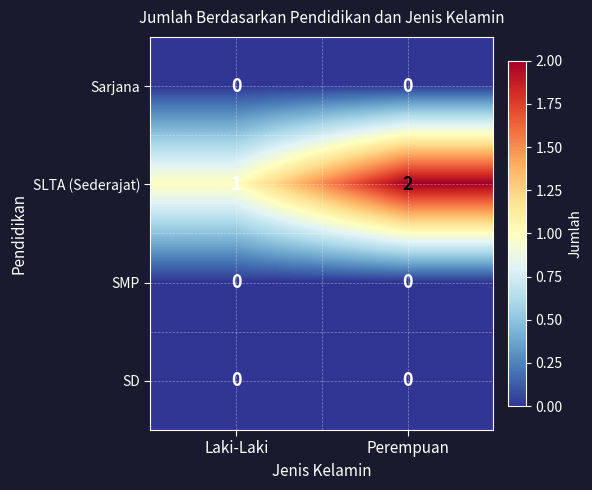

Which series has the widest spread of values?

SLTA (Sederajat)